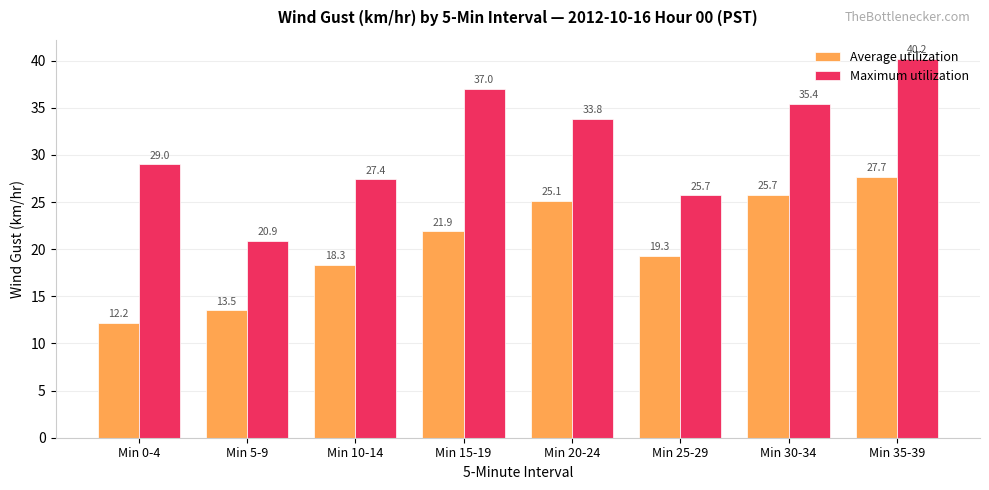

Is it true that Maximum utilization equals 40.2 at Min 35-39?

True